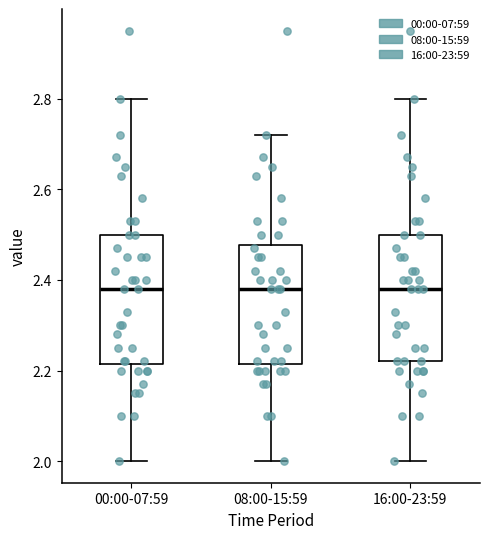

Reading left to right, transcribe this box plot: for each box, give where its median line is, the range the box spans, and where its two whiskers end, as read against the y-axis. The values are not printed on the chart, so give them approximately, as read against the axis.

00:00-07:59: median 2.38, box 2.22 to 2.50, whiskers 2.00 to 2.80
08:00-15:59: median 2.38, box 2.22 to 2.48, whiskers 2.00 to 2.72
16:00-23:59: median 2.38, box 2.22 to 2.50, whiskers 2.00 to 2.80